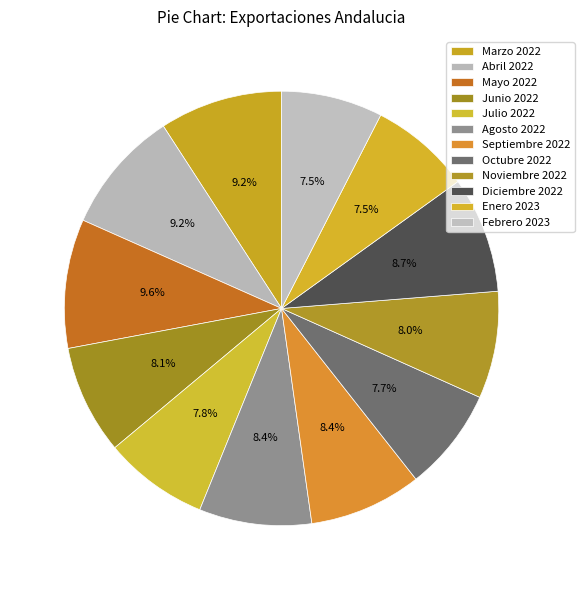

Count the number of slices in the pie.

12